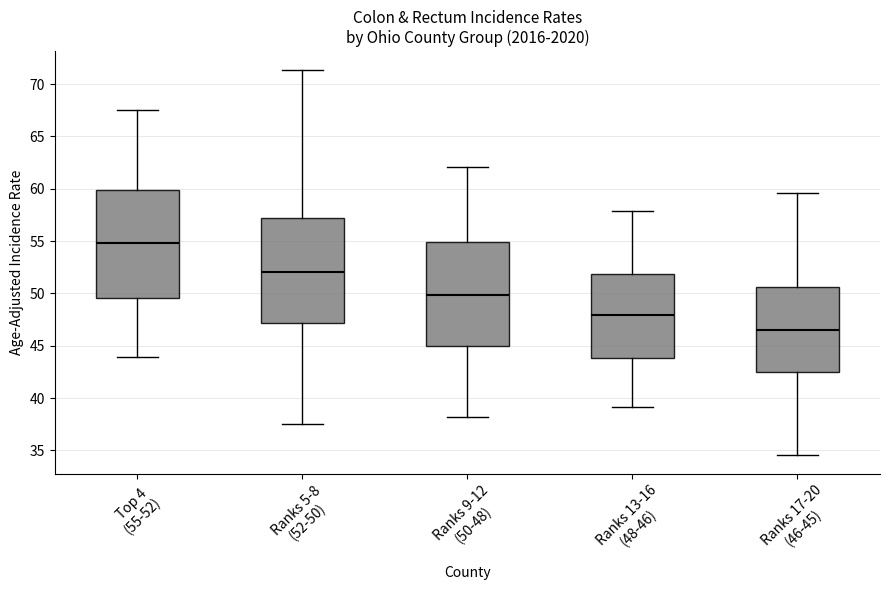

Reading left to right, read every box against the y-axis: the position of its median line, the range the box covers, and the ends of its whiskers. The values are not printed on the chart, so give them approximately, as read against the axis.

Top 4 (55-52): median 55.0, box 49.5 to 60.0, whiskers 44.0 to 67.5
Ranks 5-8 (52-50): median 52.0, box 47.0 to 57.0, whiskers 37.5 to 71.5
Ranks 9-12 (50-48): median 50.0, box 45.0 to 55.0, whiskers 38.0 to 62.0
Ranks 13-16 (48-46): median 48.0, box 44.0 to 52.0, whiskers 39.0 to 58.0
Ranks 17-20 (46-45): median 46.5, box 42.5 to 50.5, whiskers 34.5 to 59.5